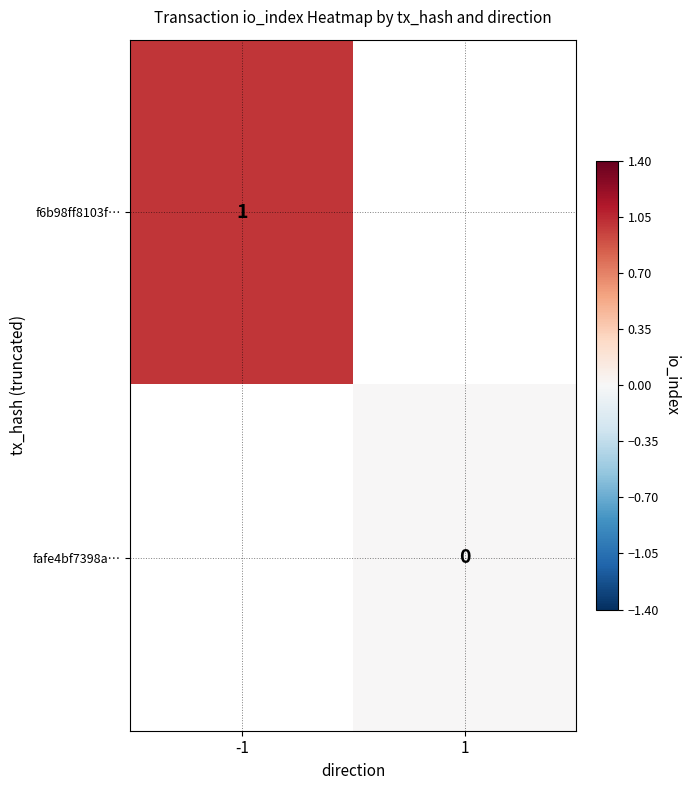

Which has a higher value, 1 or -1?

-1